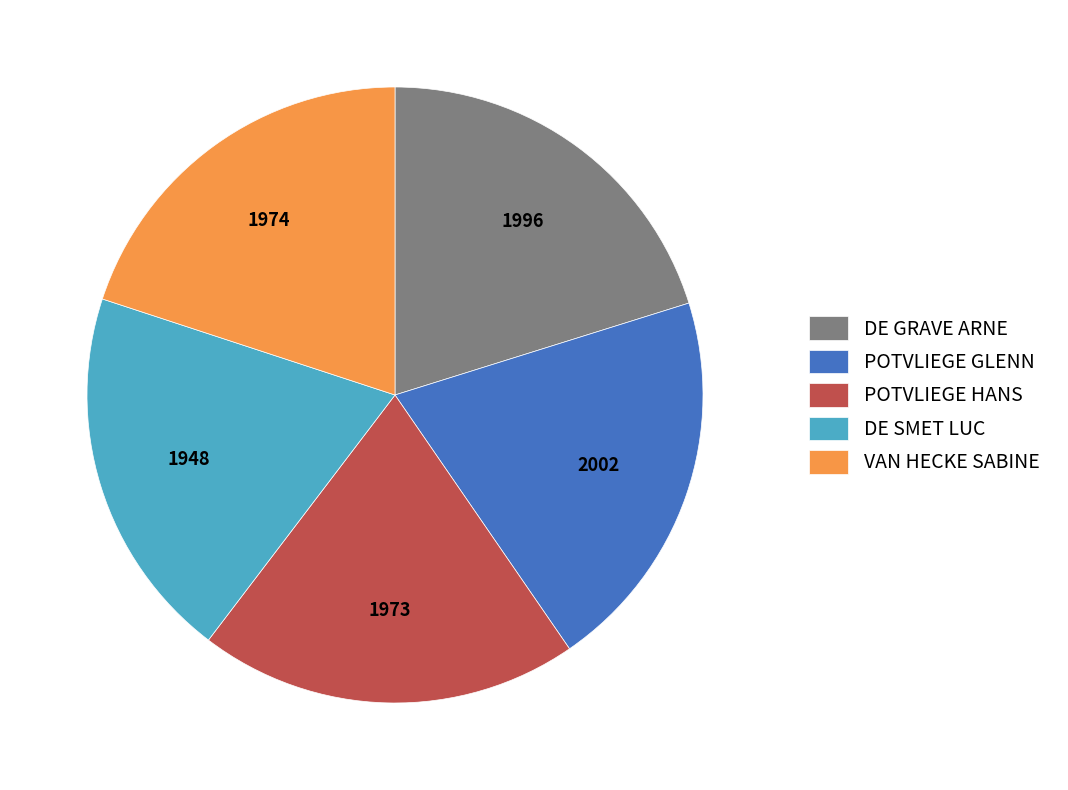

Do POTVLIEGE GLENN and DE SMET LUC together represent more than half of the pie?

No